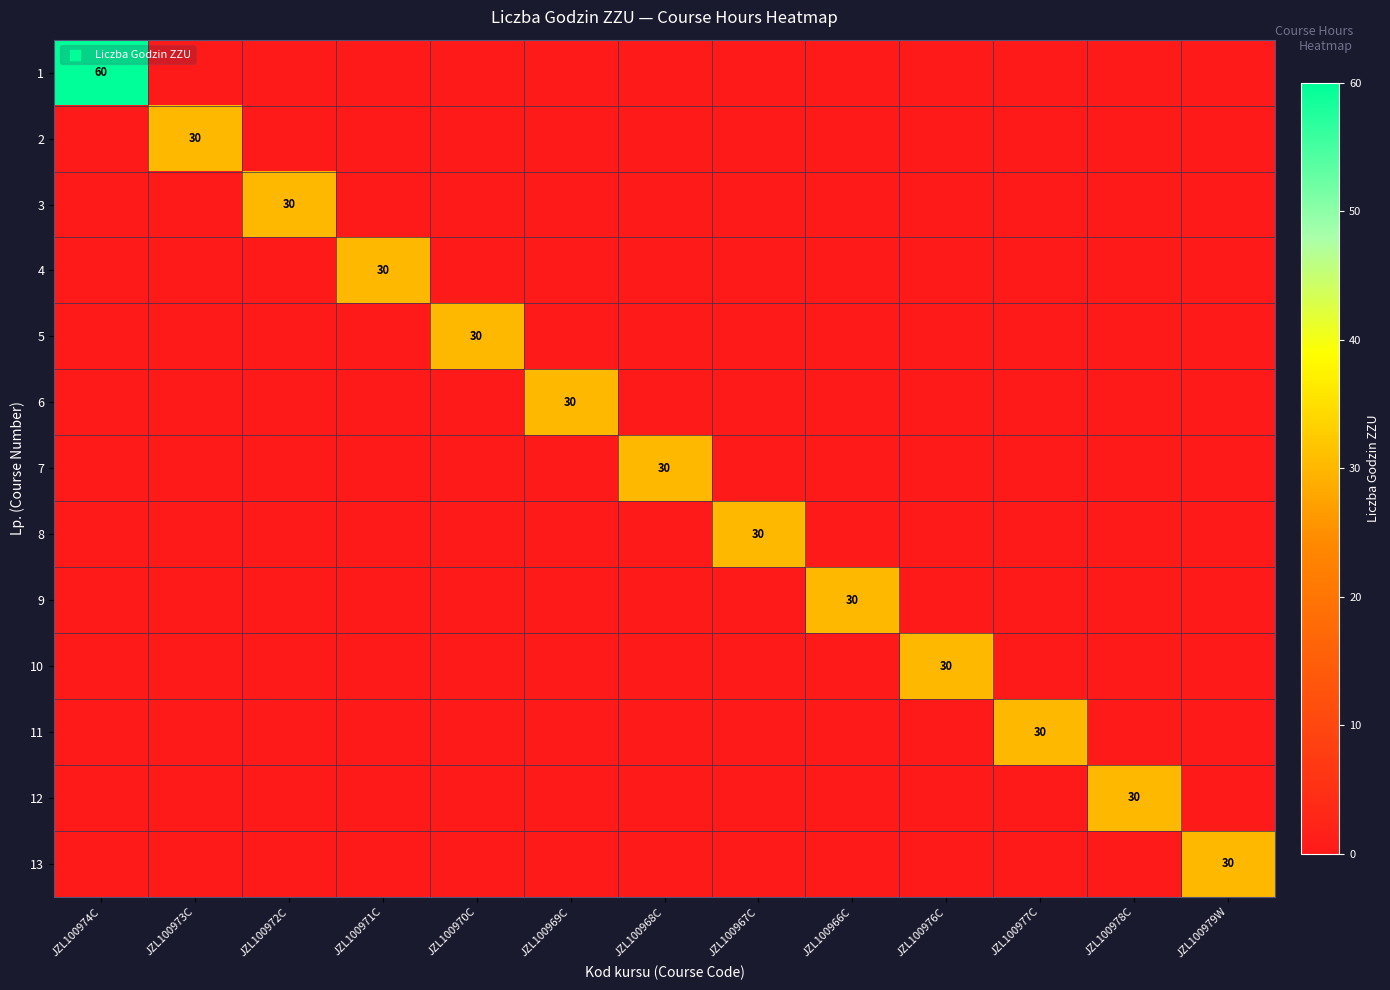

What is the spread (max minus min) of values at JZL100977C?

30